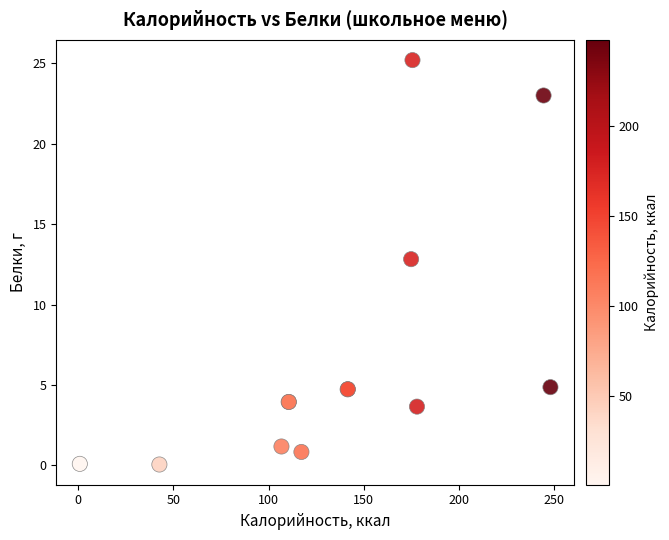

What Y value in the scatter plot is closest to 12?

12.8